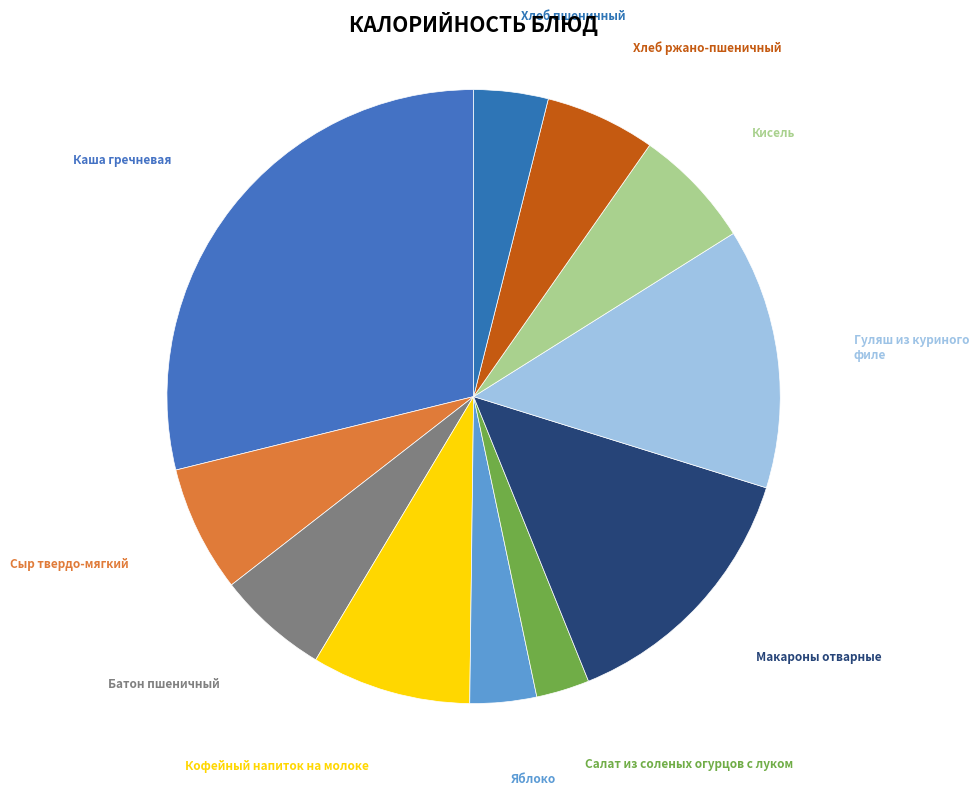

How many slices are in this pie chart?

11